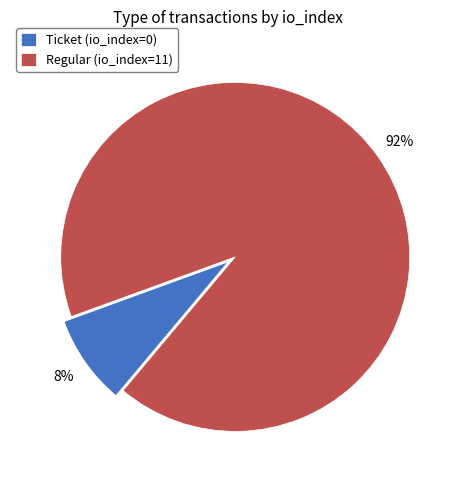

To the nearest percent, what is the combined percentage of Ticket (io_index=0) and Regular (io_index=11)?

100%